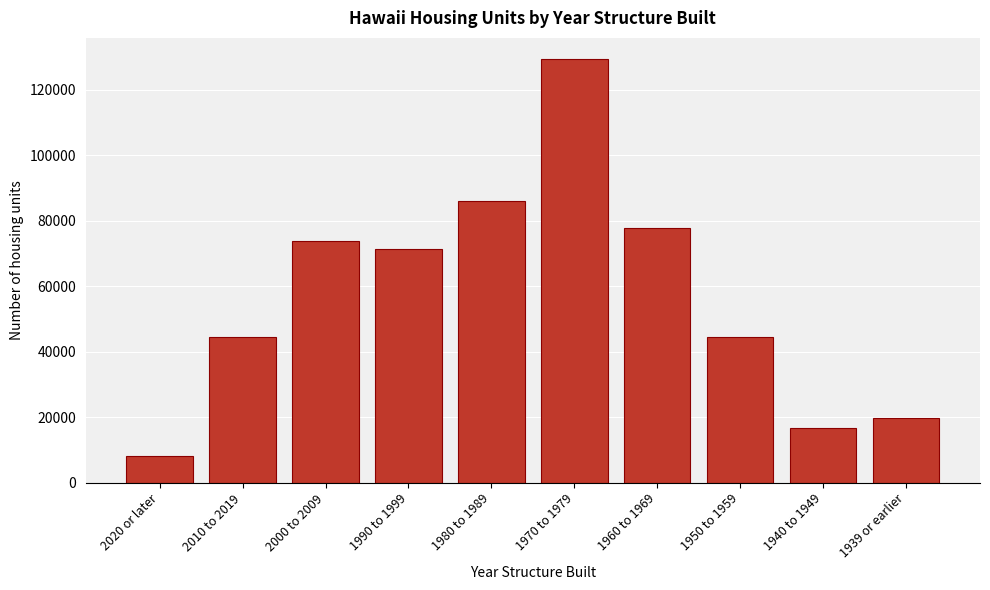

What value does the data have at 1950 to 1959?

44387